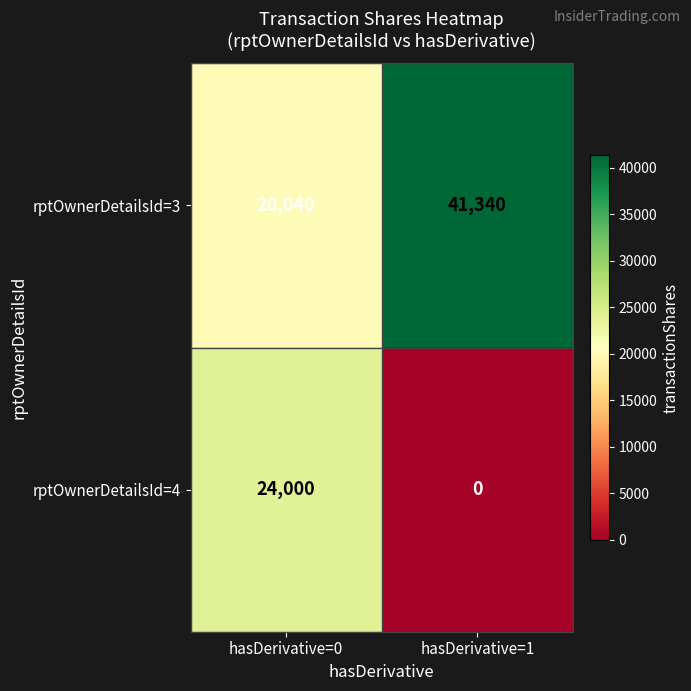

How many data points in rptOwnerDetailsId=3 are less than 41340?

1